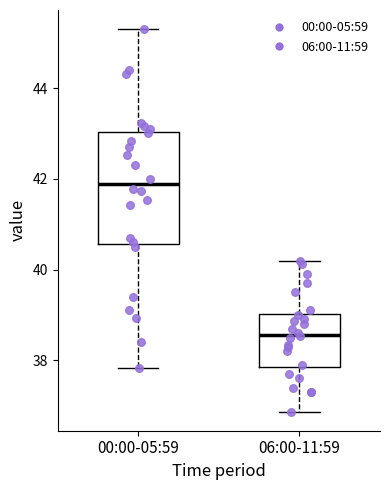

Reading left to right, read every box against the y-axis: the position of its median line, the range the box covers, and the ends of its whiskers. The values are not printed on the chart, so give them approximately, as read against the axis.

00:00-05:59: median 41.8, box 40.6 to 43.0, whiskers 37.8 to 45.4
06:00-11:59: median 38.6, box 37.8 to 39.0, whiskers 36.8 to 40.2